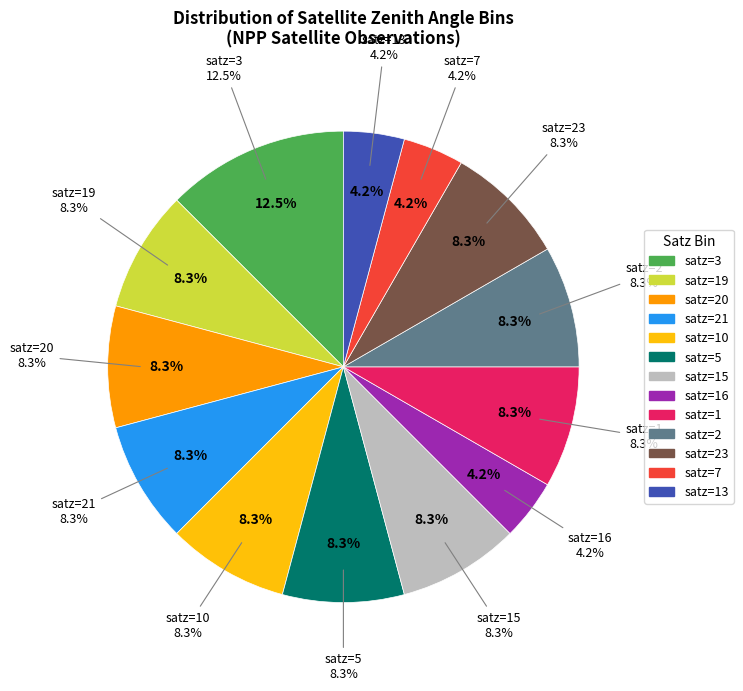

True or false: 3686560 accounts for 59% of the total.

False